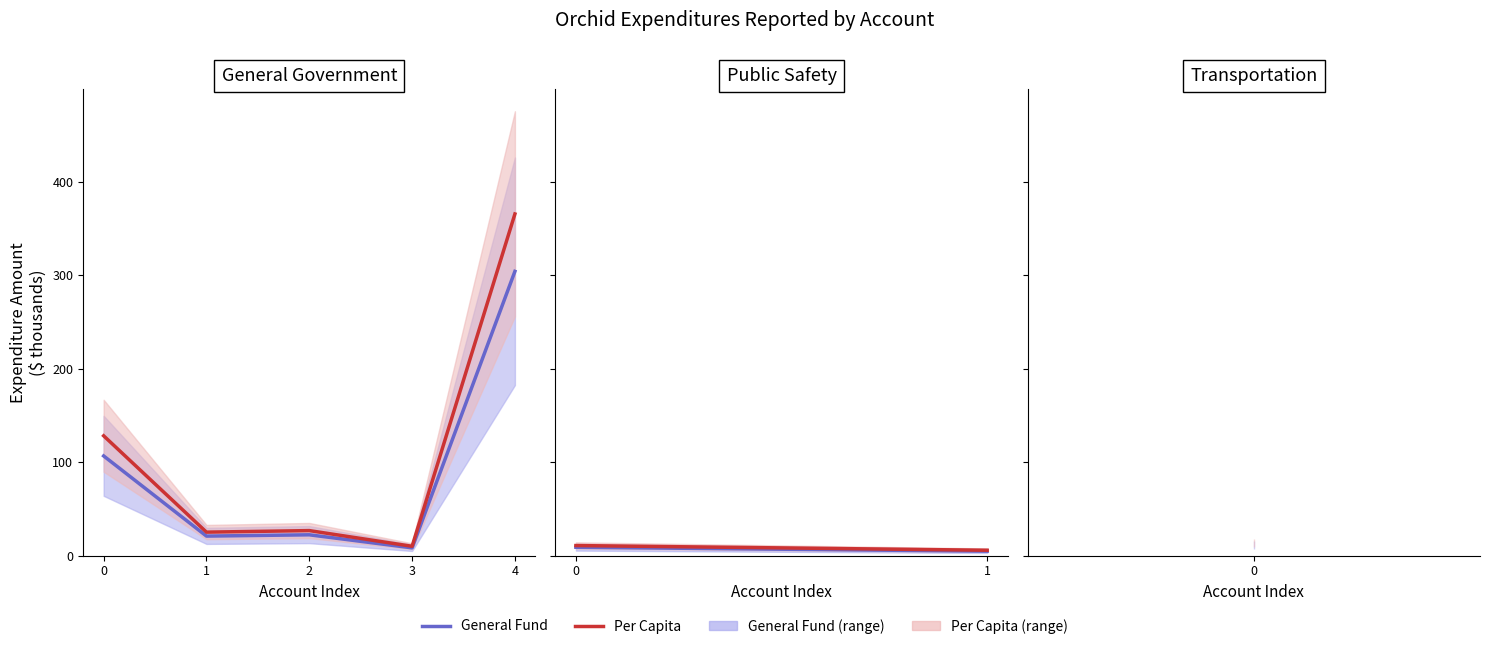

Does the chart display data point markers on the line(s)?

No